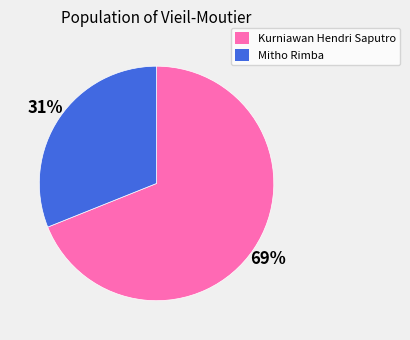

Which has a higher value, Kurniawan Hendri Saputro or Mitho Rimba?

Kurniawan Hendri Saputro